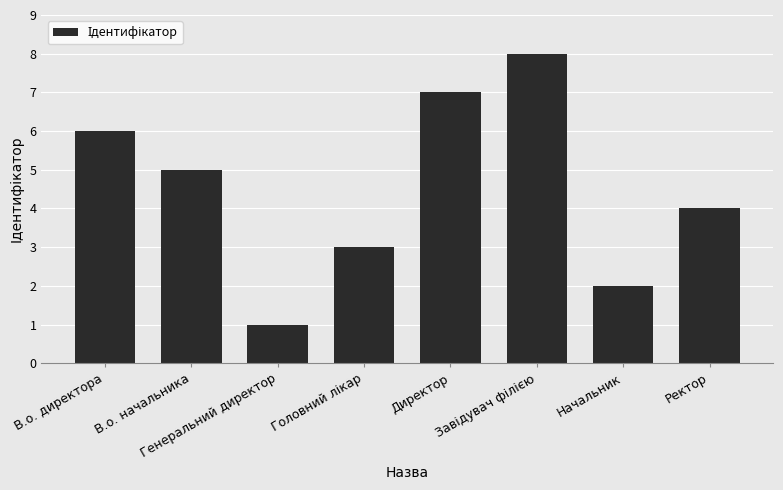

How many categories are shown in the chart?

8